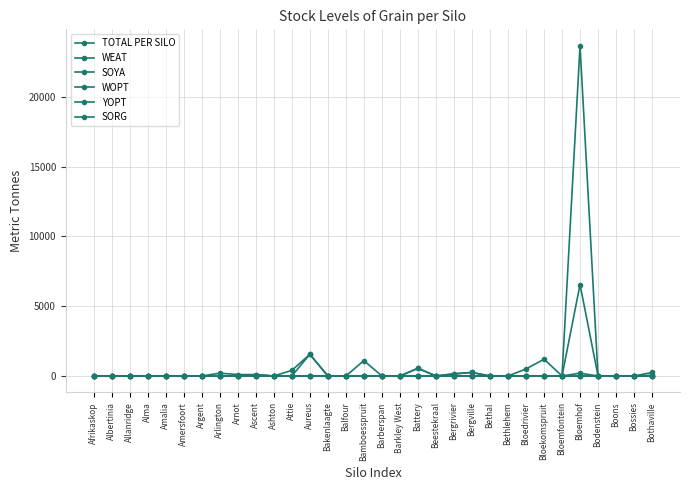

The SOYA series shows 0 at Bloedrivier. True or false?

True